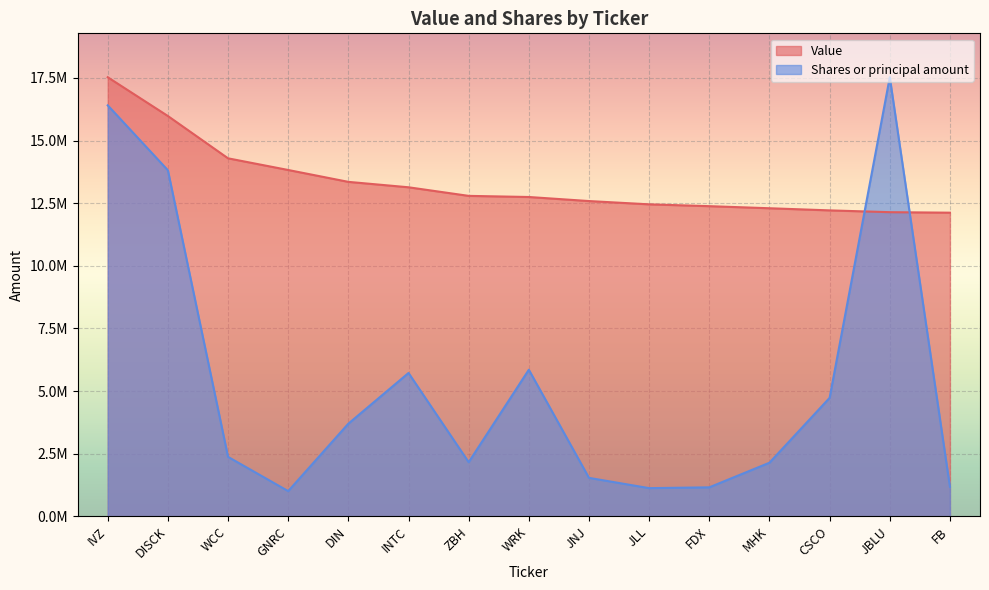

What are all the series names shown in the legend?

Value, Shares or principal amount